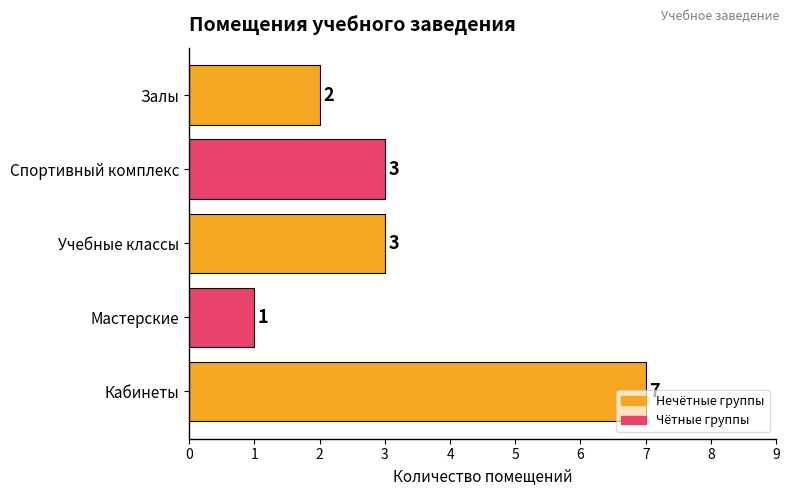

Between Спортивный комплекс and Залы, which is larger?

Спортивный комплекс